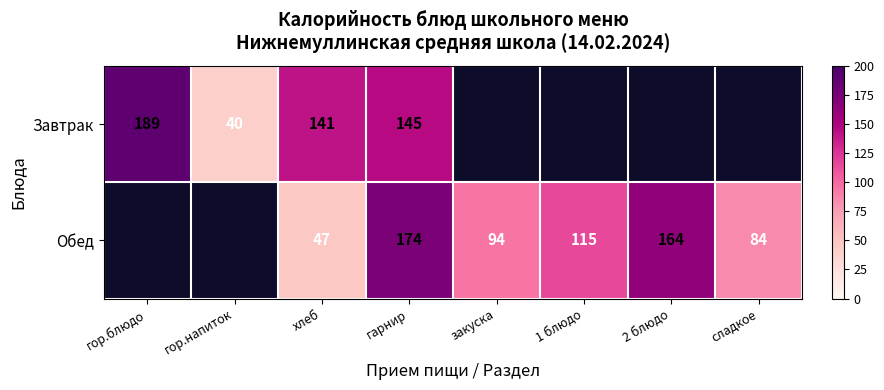

Between хлеб and гарнир, which series saw the biggest shift?

Обед